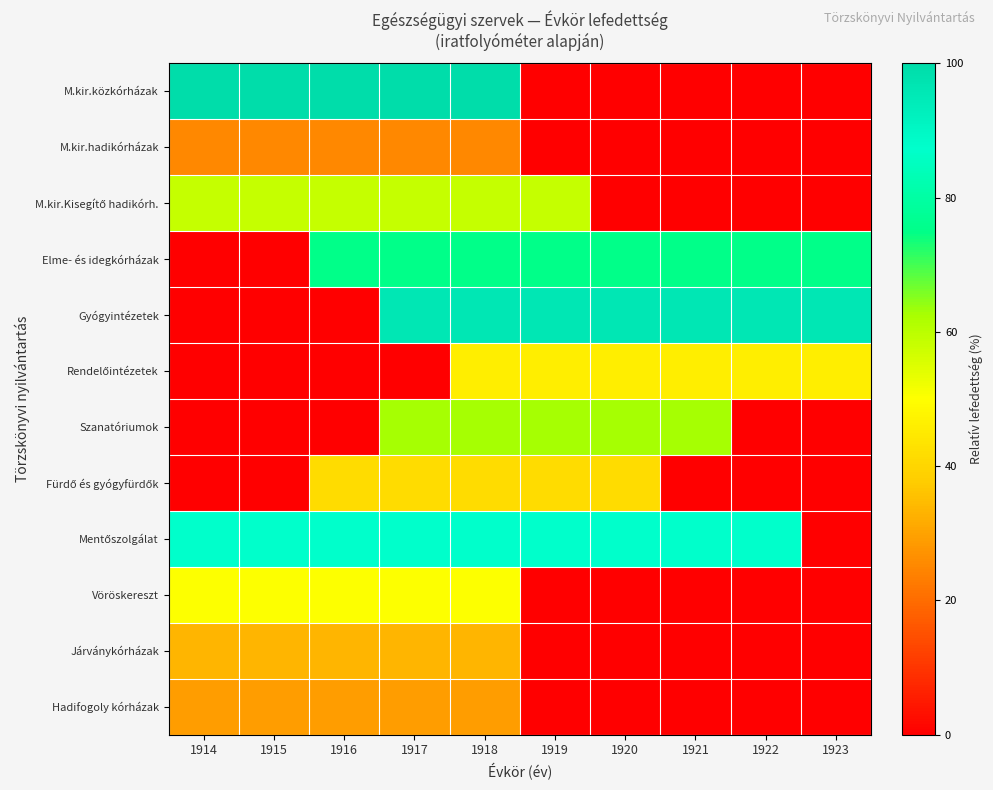

At 1919, list the series in order from largest to smallest.

Gyógyintézetek, Mentőszolgálat, Elme- és idegkórházak, Szanatóriumok, M.kir.Kisegítő hadikórh., Rendelőintézetek, Fürdő és gyógyfürdők, M.kir.közkórházak, M.kir.hadikórházak, Vöröskereszt, Járványkórházak, Hadifogoly kórházak